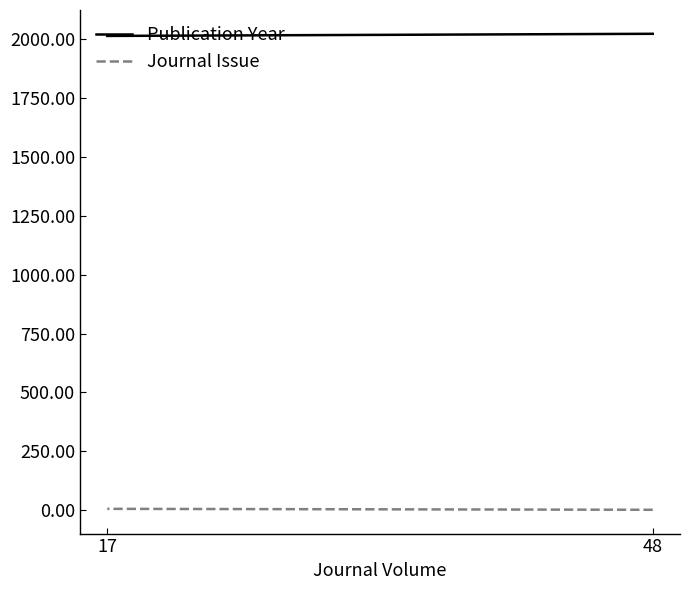

Is this an area chart (filled region under the line)?

No